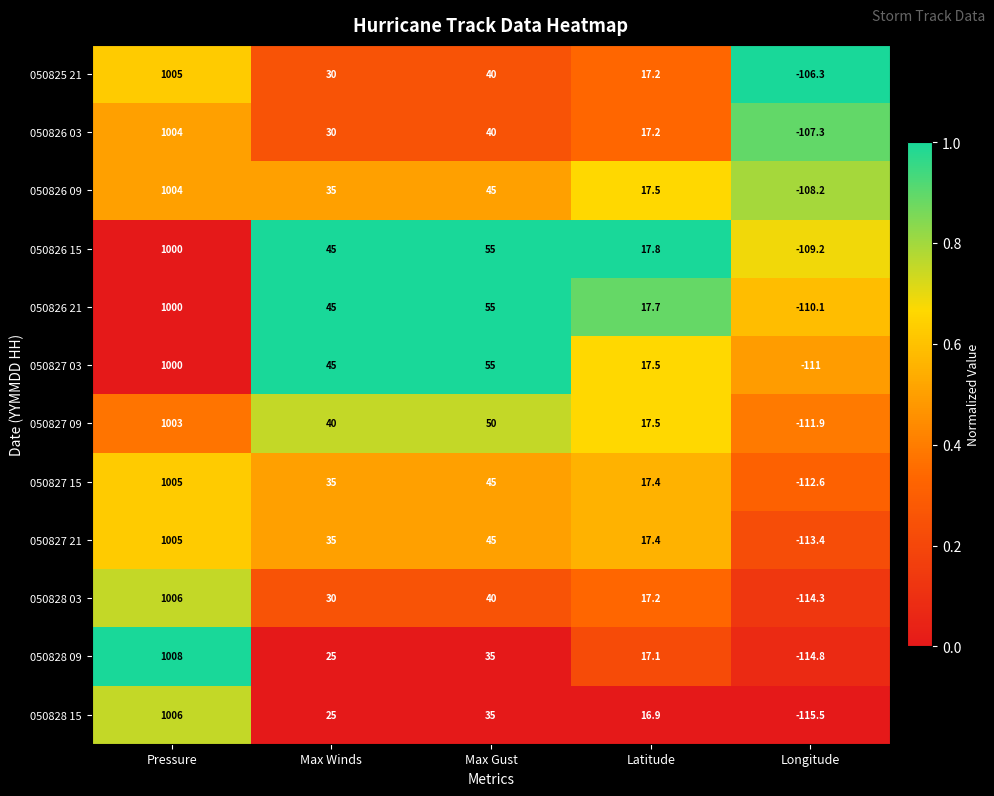

What is the total value across all series at Max Gust?

540.0